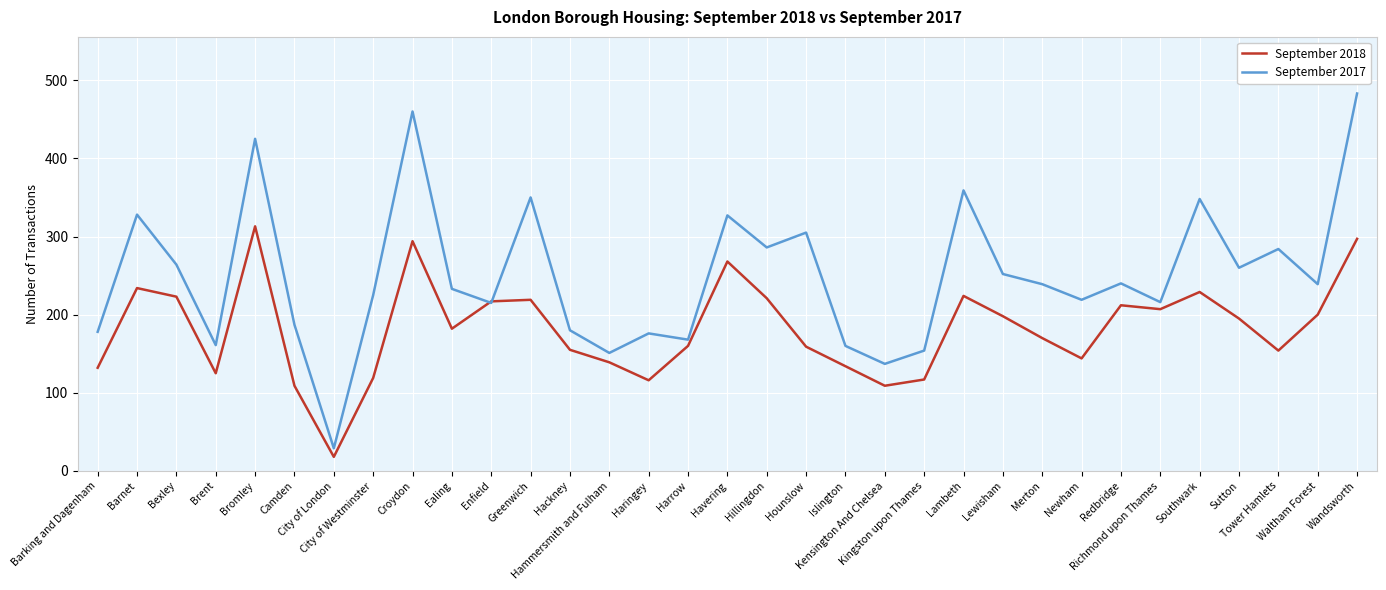

Count the number of data series in this chart.

2